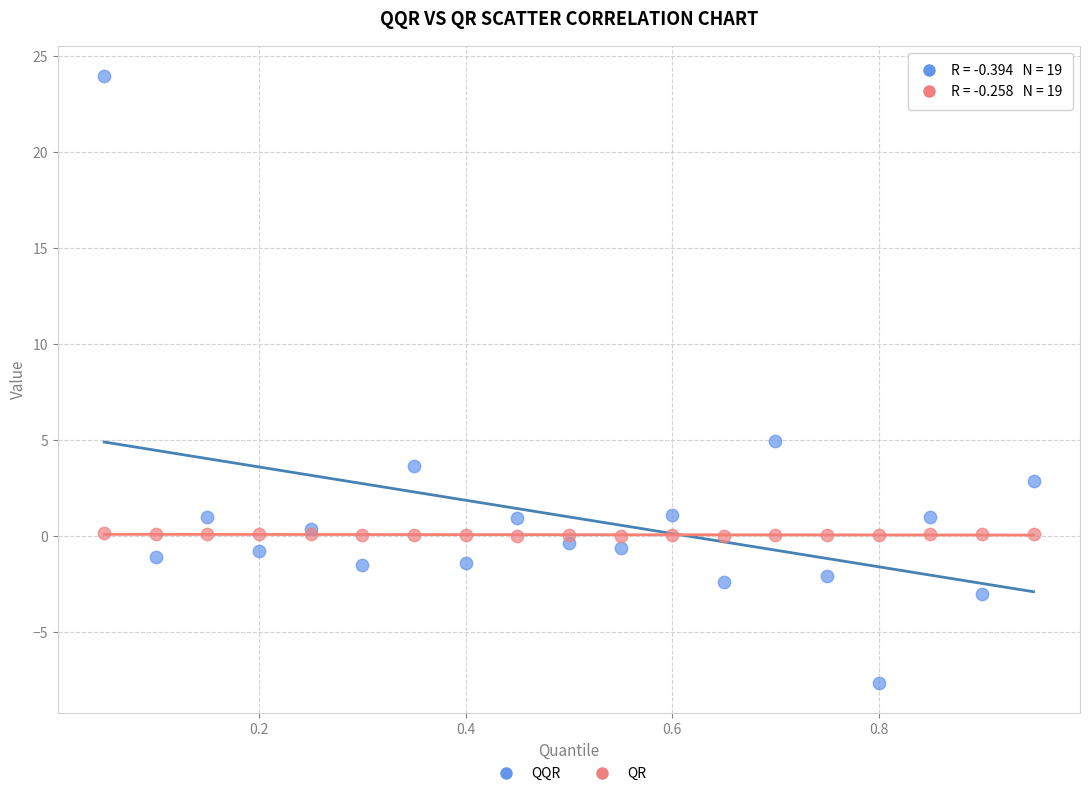

Which series contains the highest Y value?

QQR